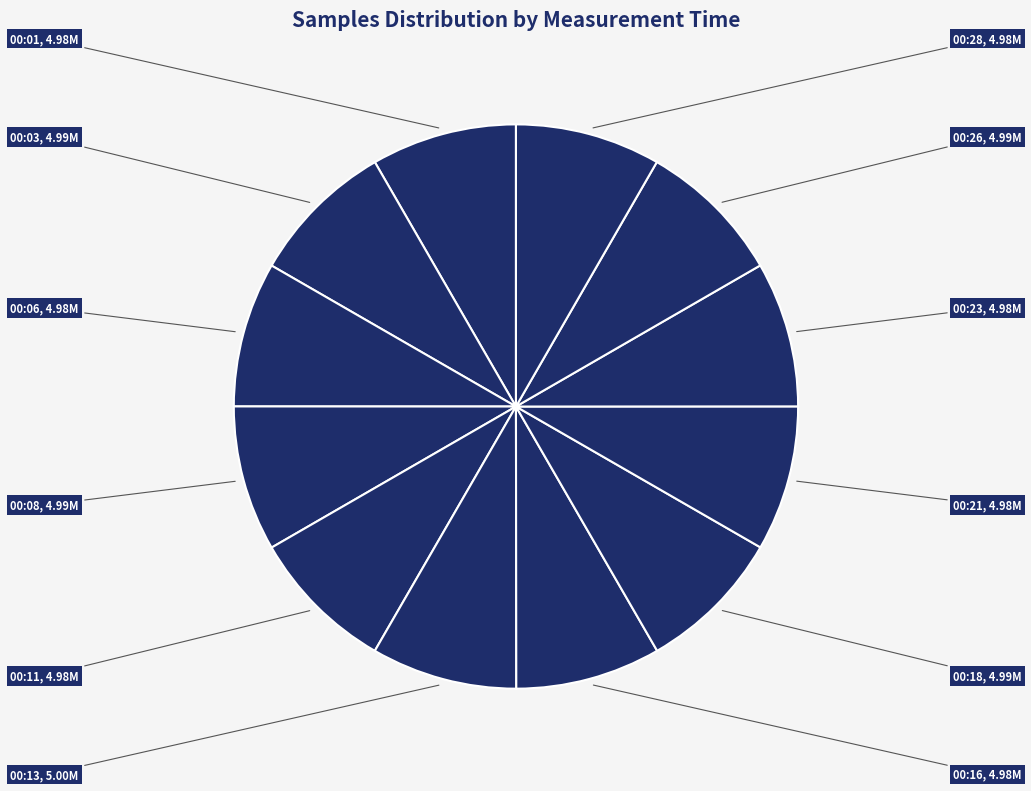

Does any single category account for the majority?

No